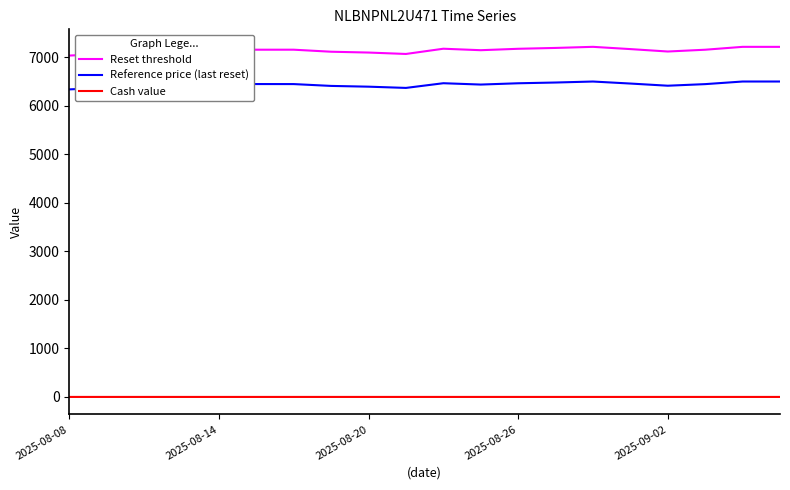

Which series has the widest spread of values?

Reset threshold